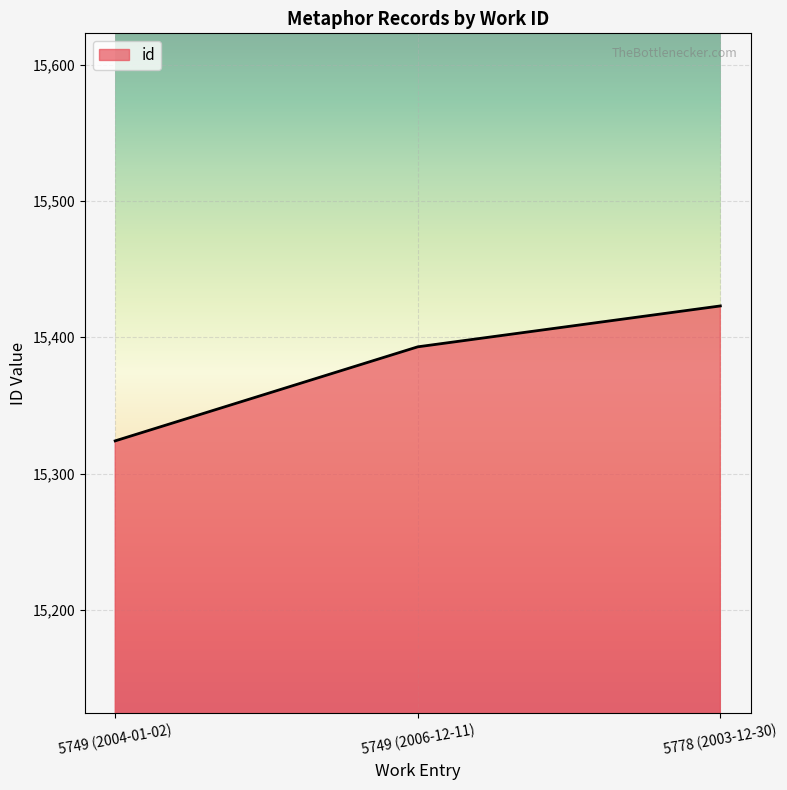

Approximately how many times larger is the value at 5778 (2003-12-30) compared to 5749 (2004-01-02)?

1.0